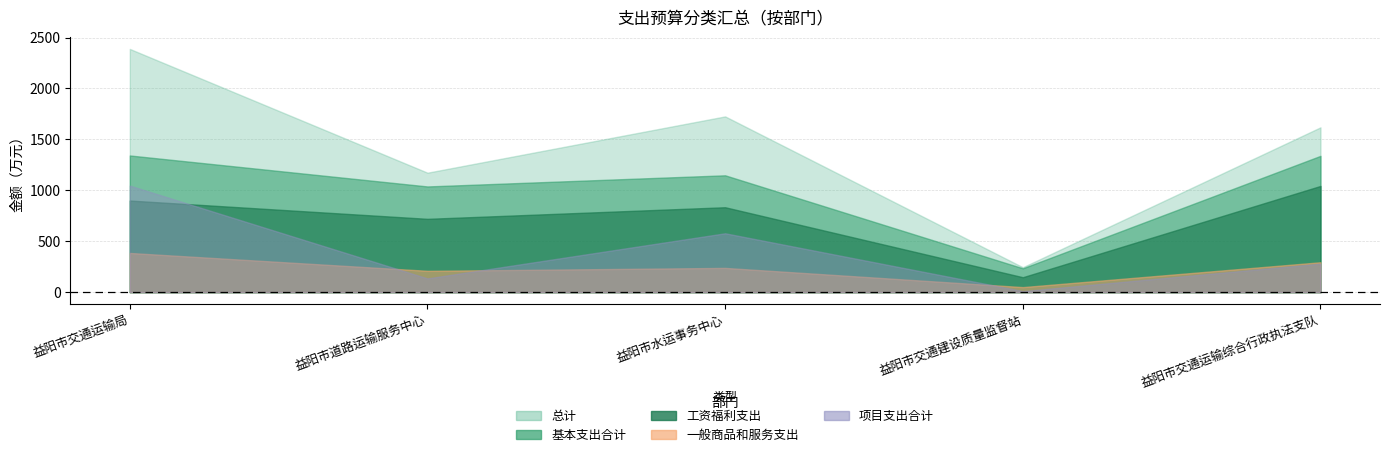

What is the label of the 5th point from the right?

益阳市交通运输局